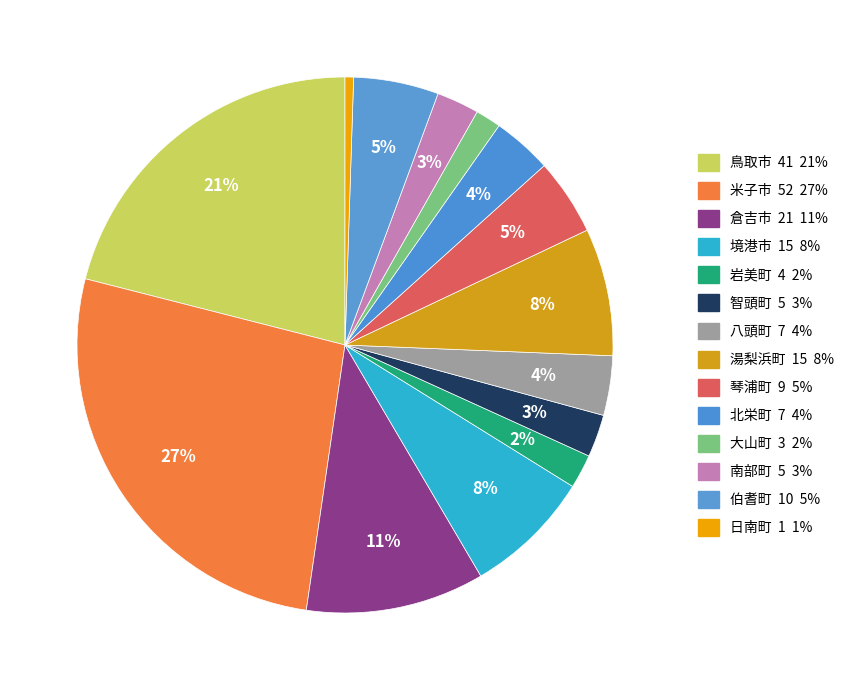

Count the number of slices in the pie.

14